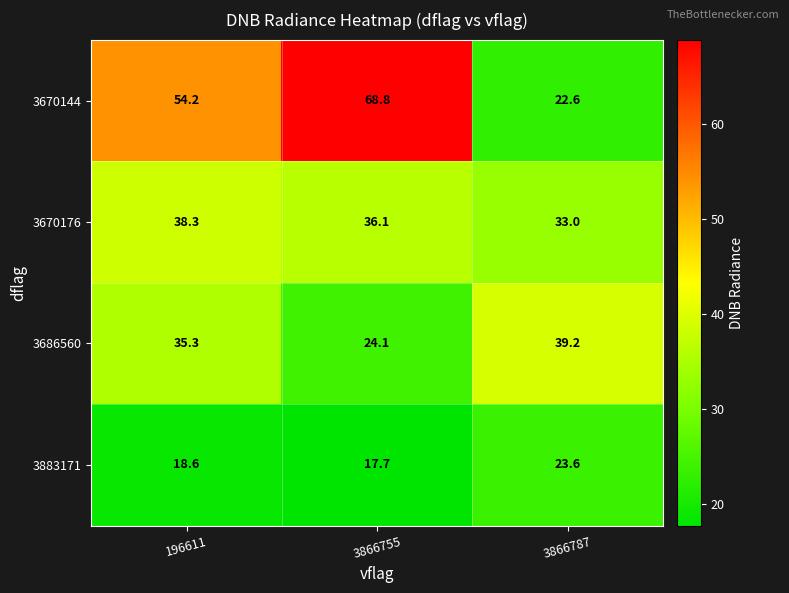

How many values in the 3670144 series exceed 54?

2